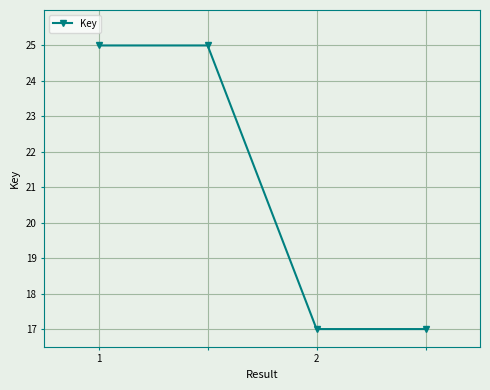

Reading left to right, list all the values displayed in this chart.

25	25	17	17